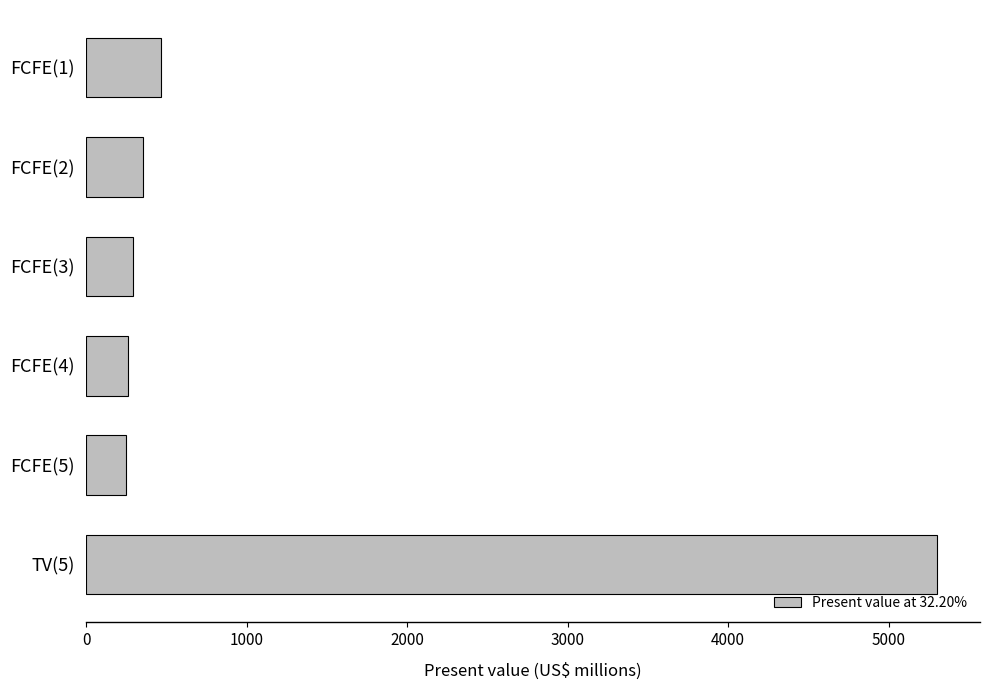

Does the chart contain stacked bars?

No